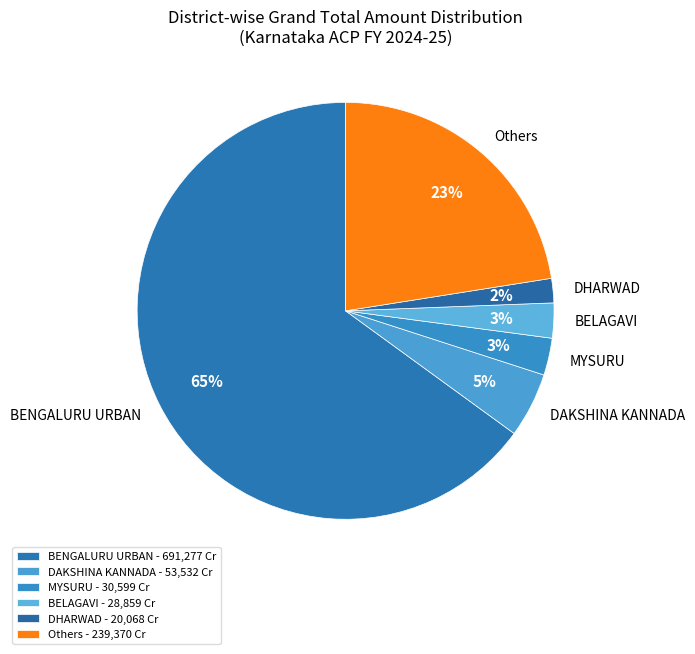

Do DAKSHINA KANNADA and Others together represent more than half of the pie?

No